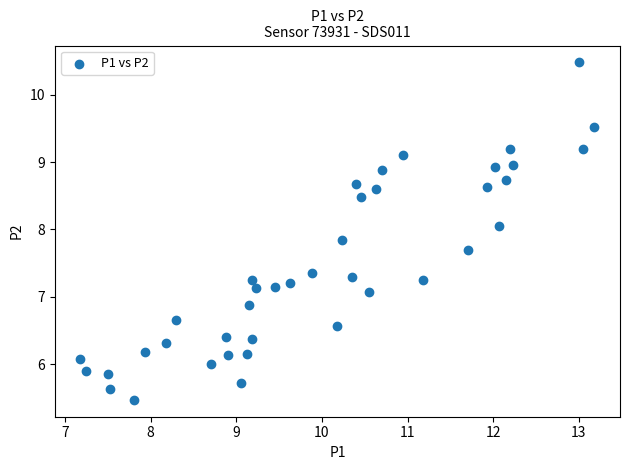

What is the range of X values (max minus min)?

6.0